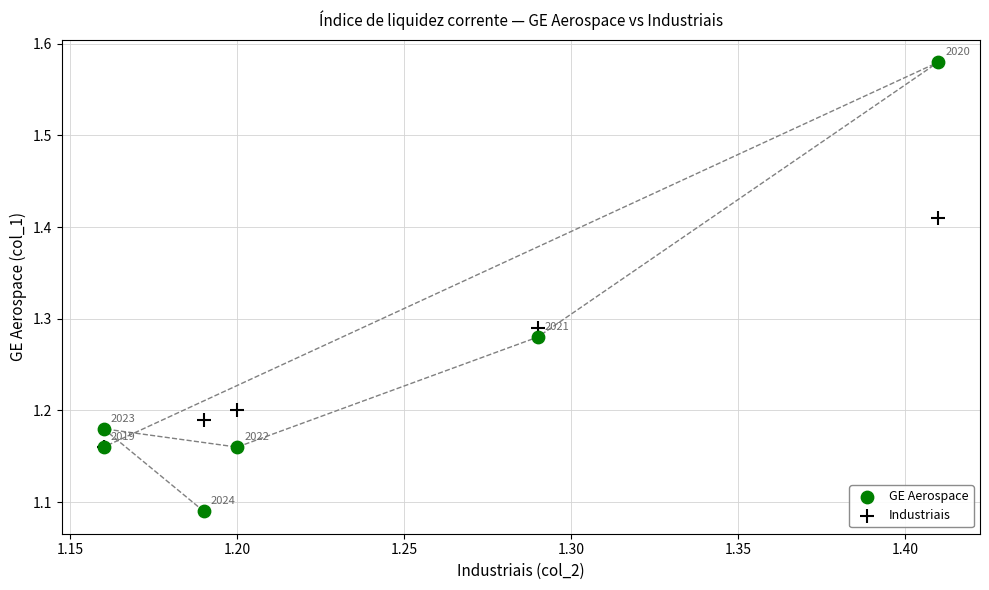

Which series reaches the minimum Y coordinate?

GE Aerospace